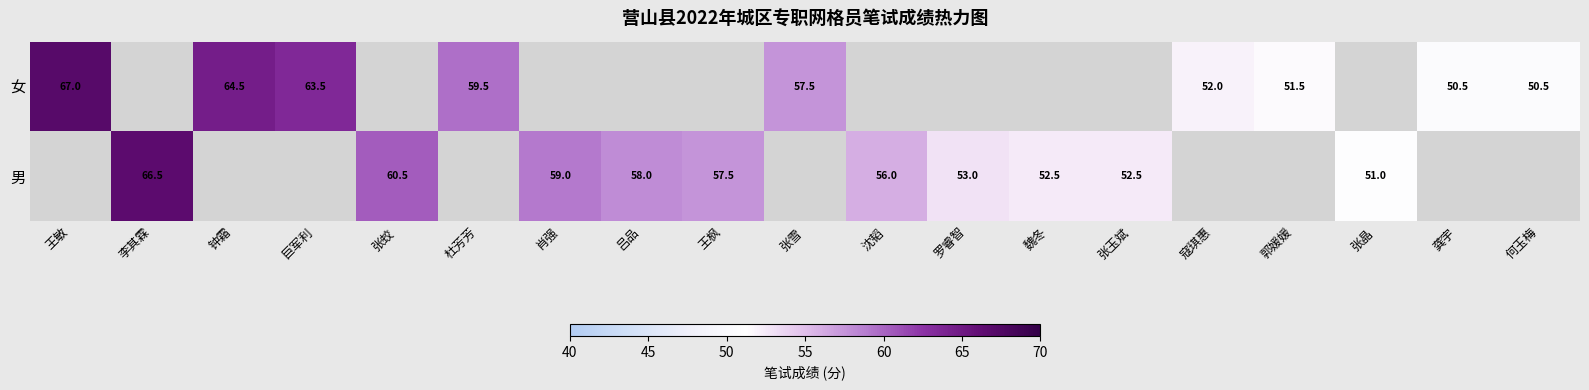

True or false: 男 has a value of 72.6 at 张晶.

False